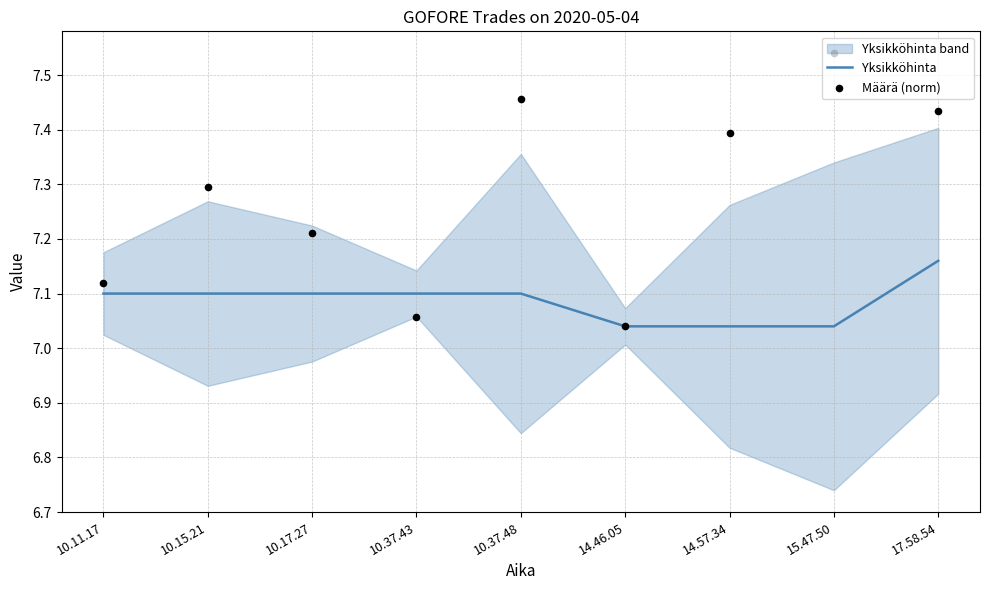

At how many categories does at least one series exceed 7?

9